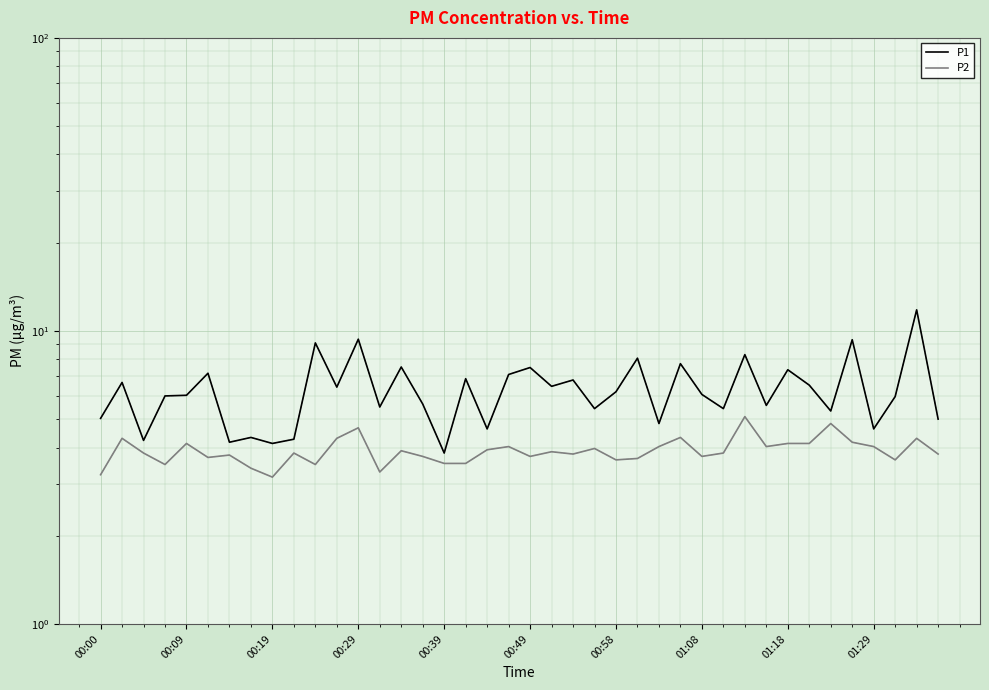

True or false: P1 and P2 intersect in this chart.

False